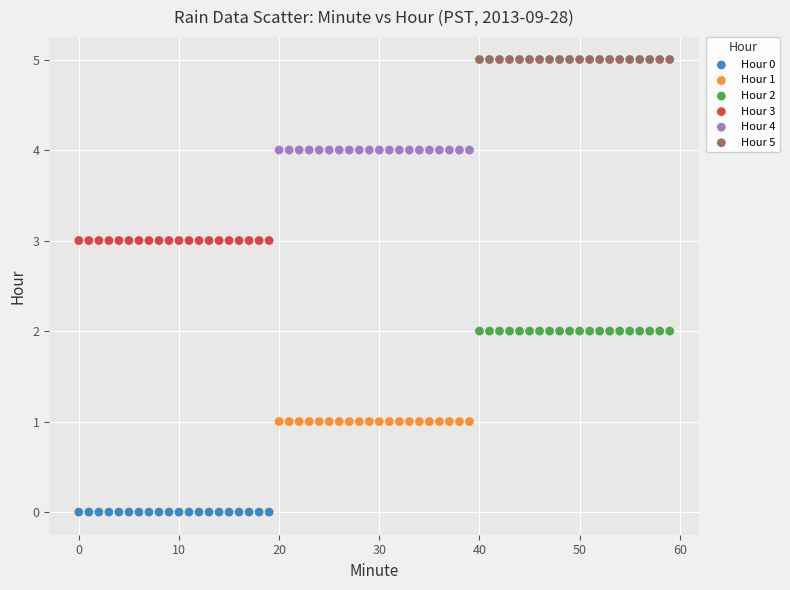

Which series contains the highest Y value?

Hour 5